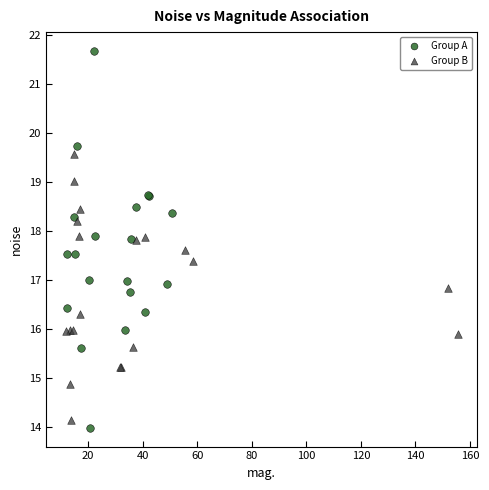

Which series reaches the minimum Y coordinate?

Group A